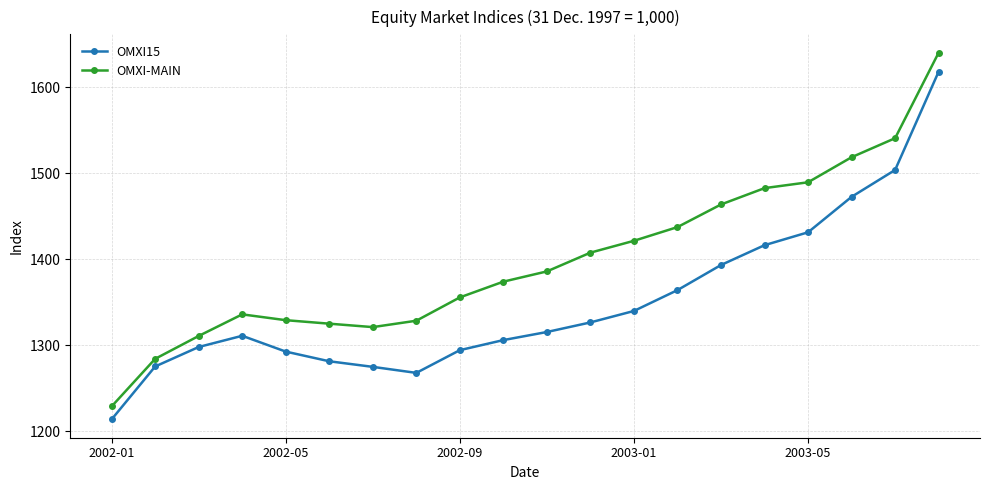

How many values in the OMXI15 series exceed 1315?

10